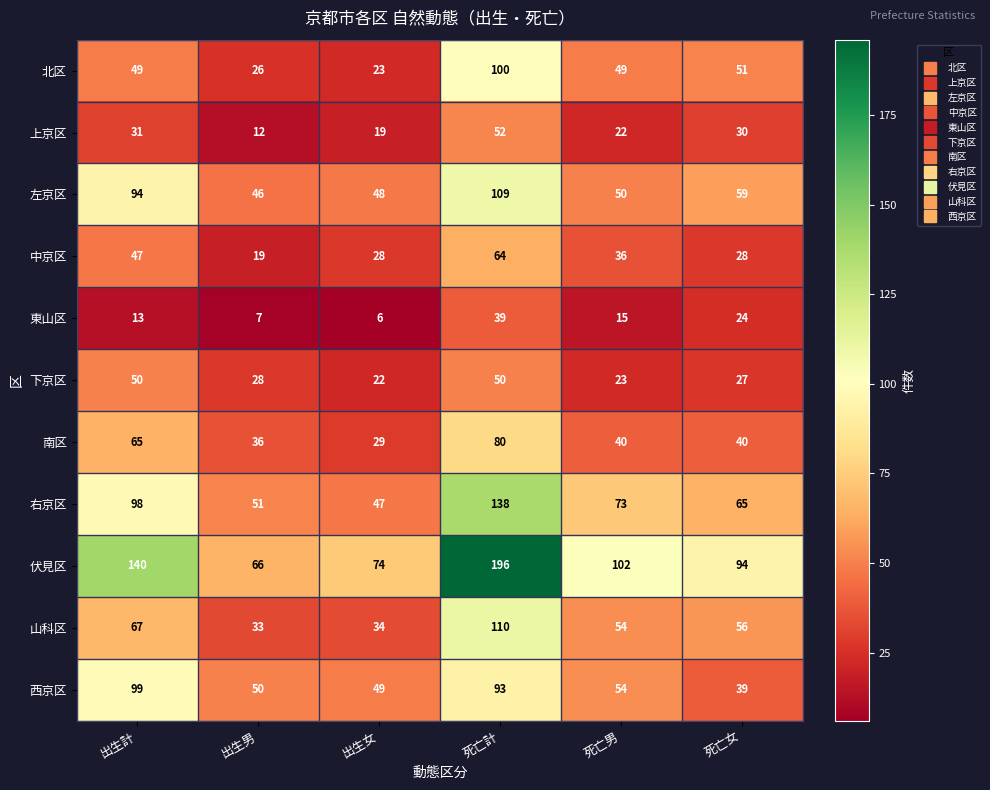

What is the difference between the highest and lowest values at 死亡計?

157